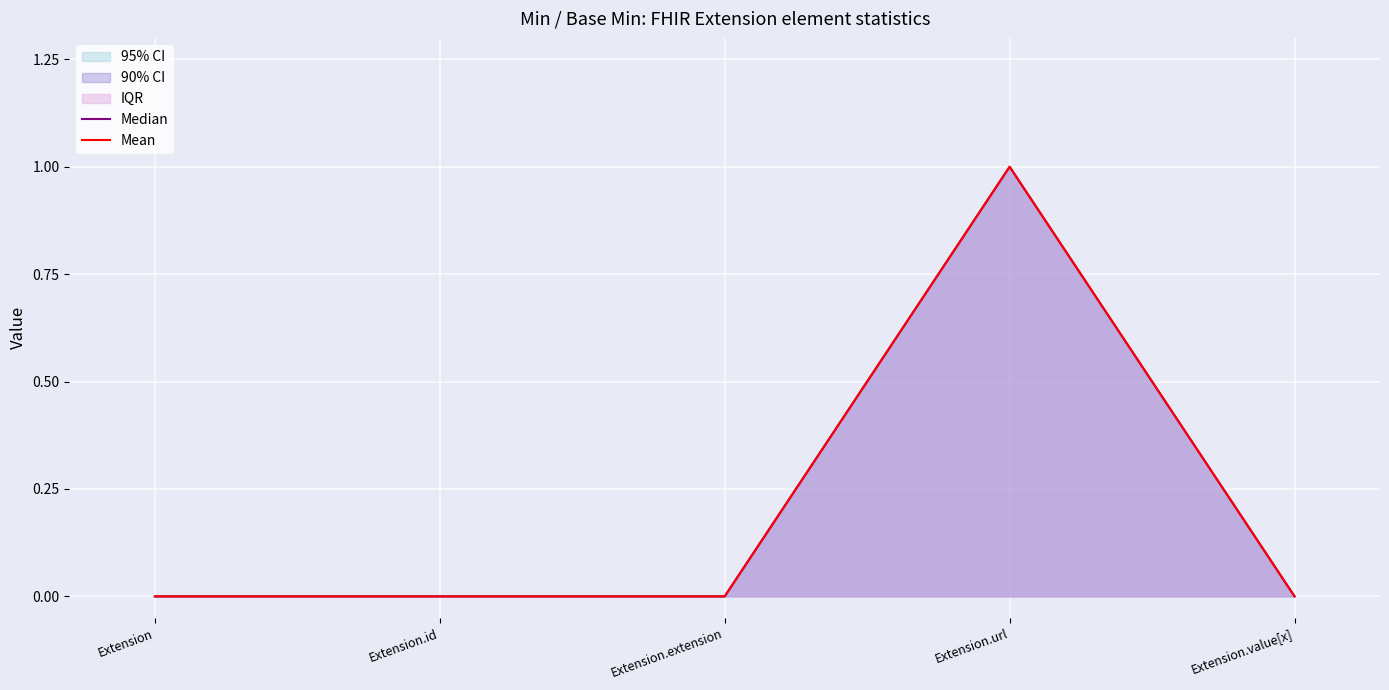

What is the label of the 1st point from the right?

Extension.value[x]